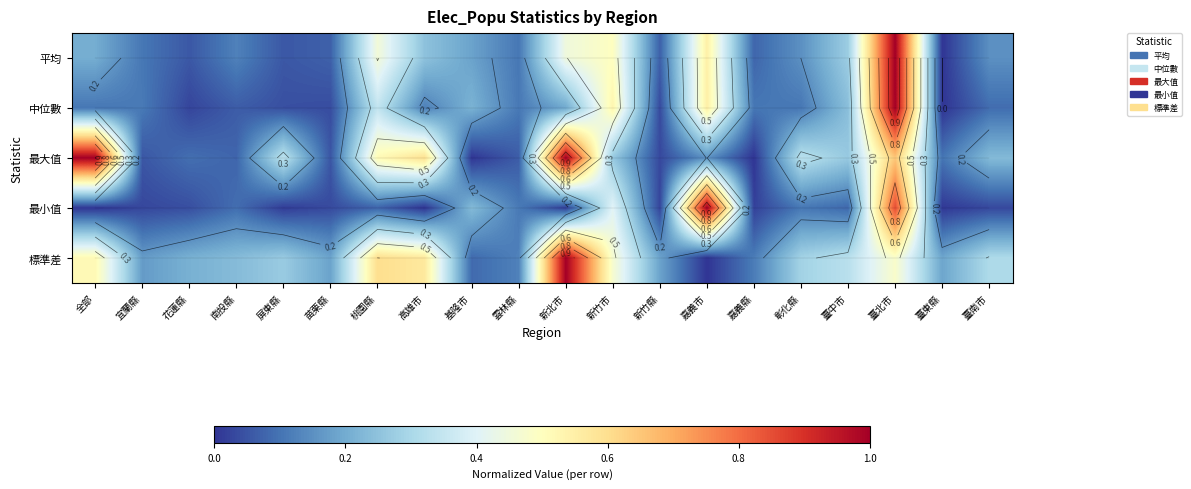

At how many categories does at least one series exceed 0?

20